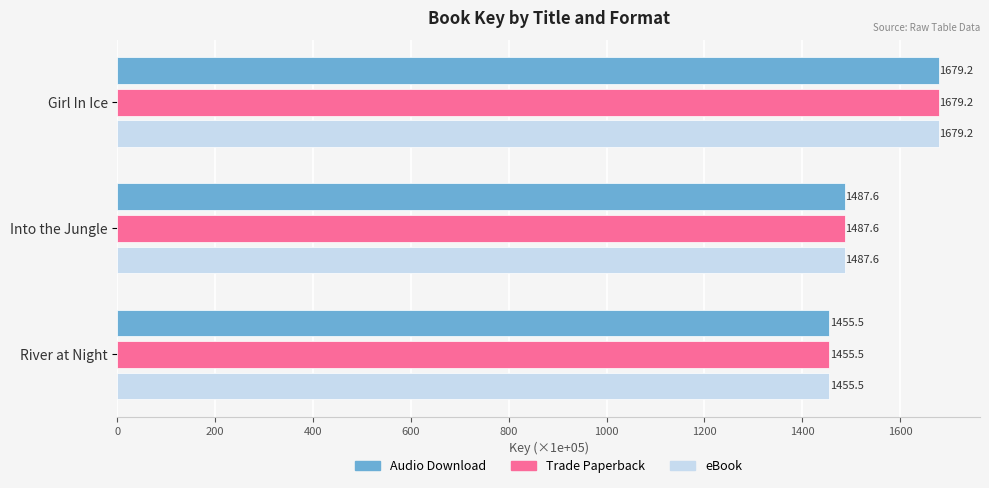

Is it true that Trade Paperback equals 2466.2 at River at Night?

False